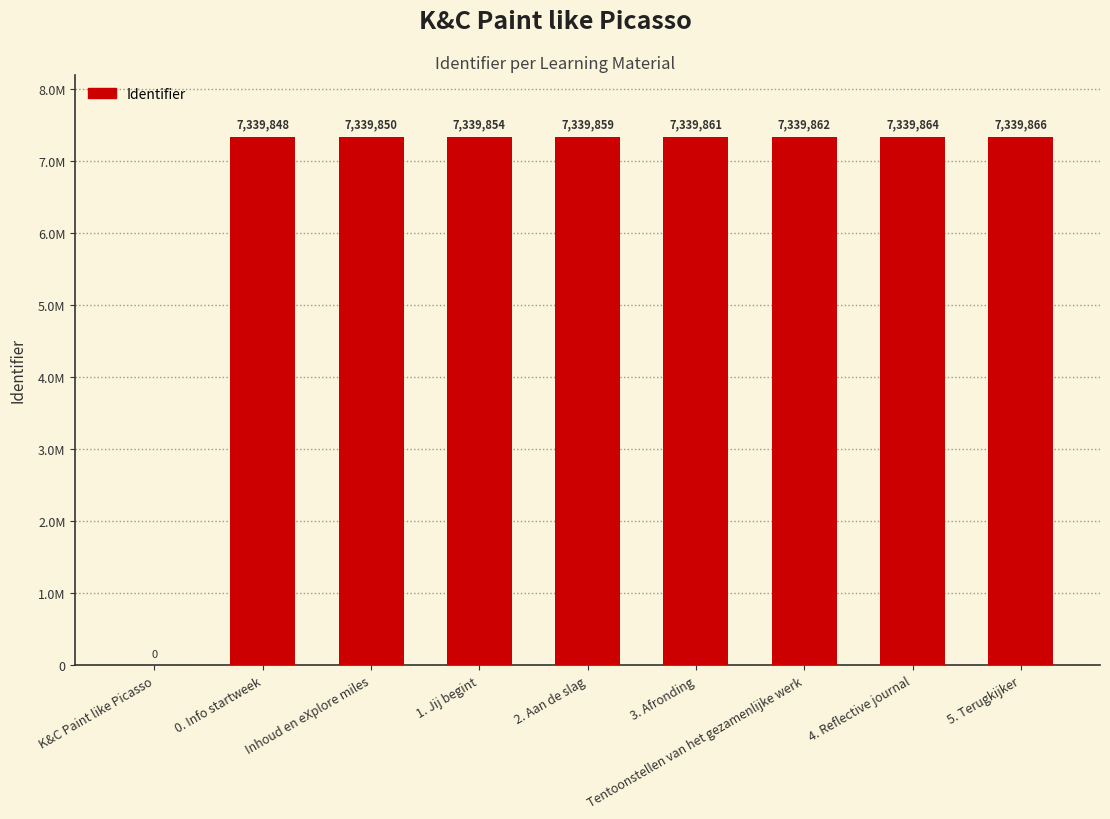

Rank the categories by value from highest to lowest.

5. Terugkijker, 4. Reflective journal, Tentoonstellen van het gezamenlijke werk, 3. Afronding, 2. Aan de slag, 1. Jij begint, Inhoud en eXplore miles, 0. Info startweek, K&C Paint like Picasso